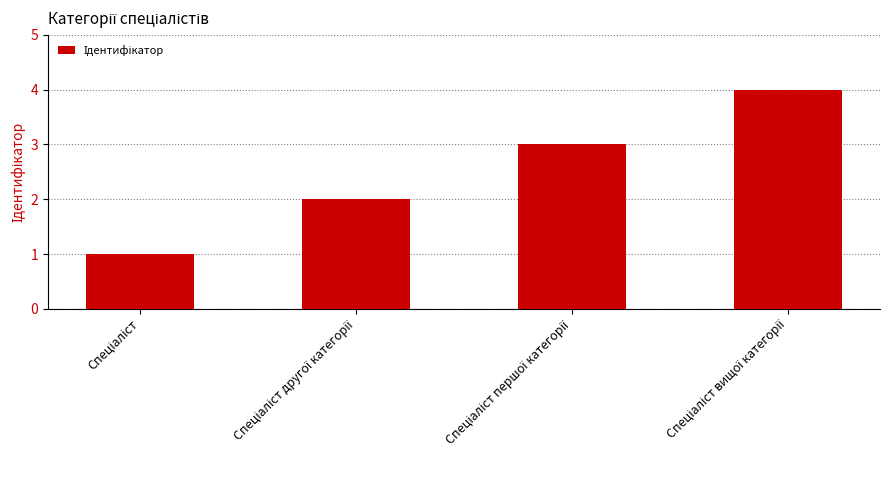

What is the sum of all values?

10